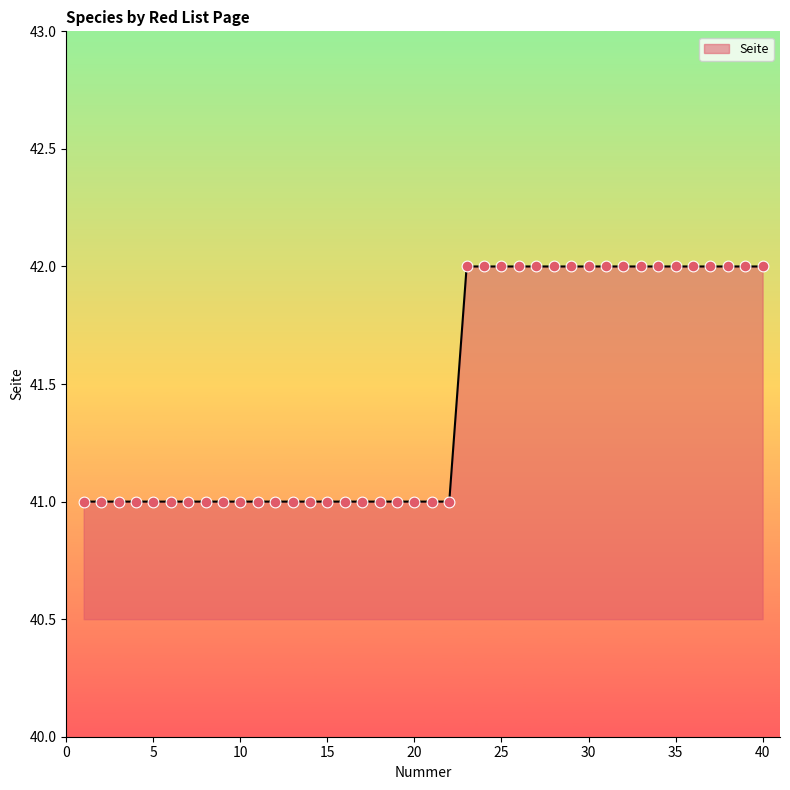

What is the maximum value shown in the chart?

42